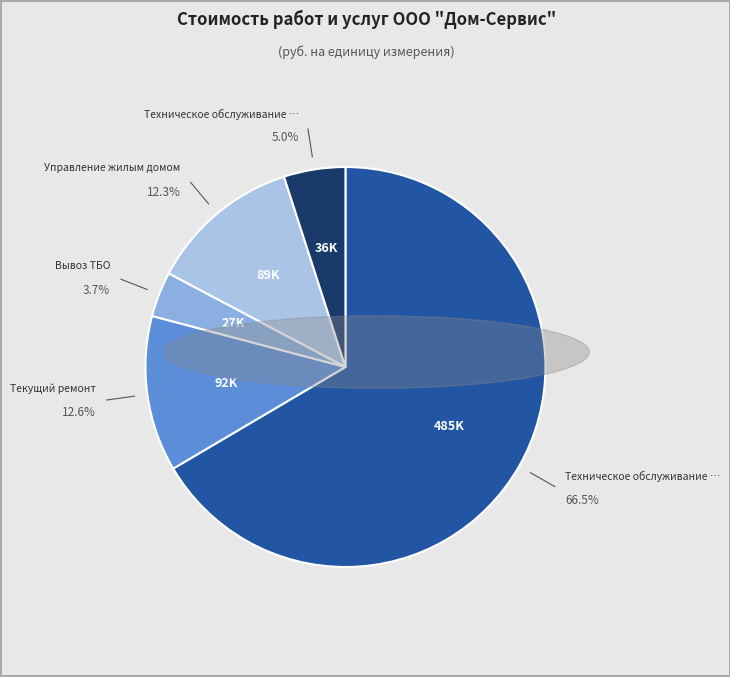

Which slice is the largest?

Техническое обслуживание и санитарное содержание